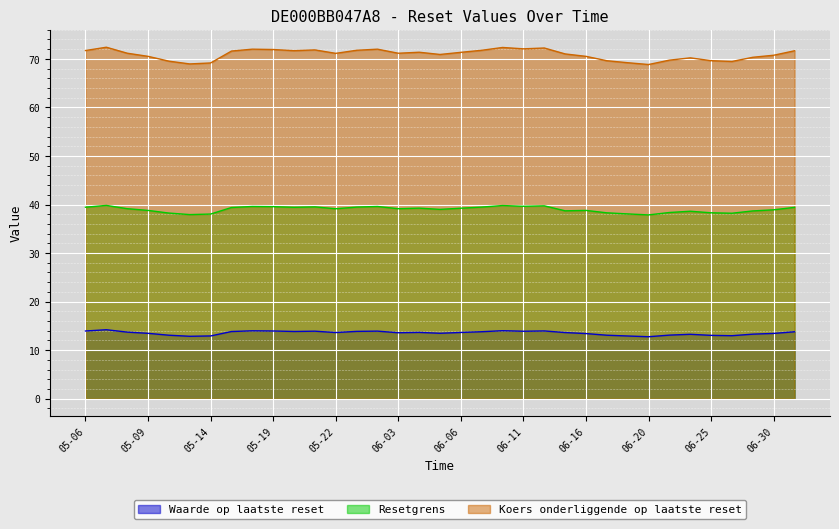

At which category does Resetgrens reach its first local valley?

2025-05-13